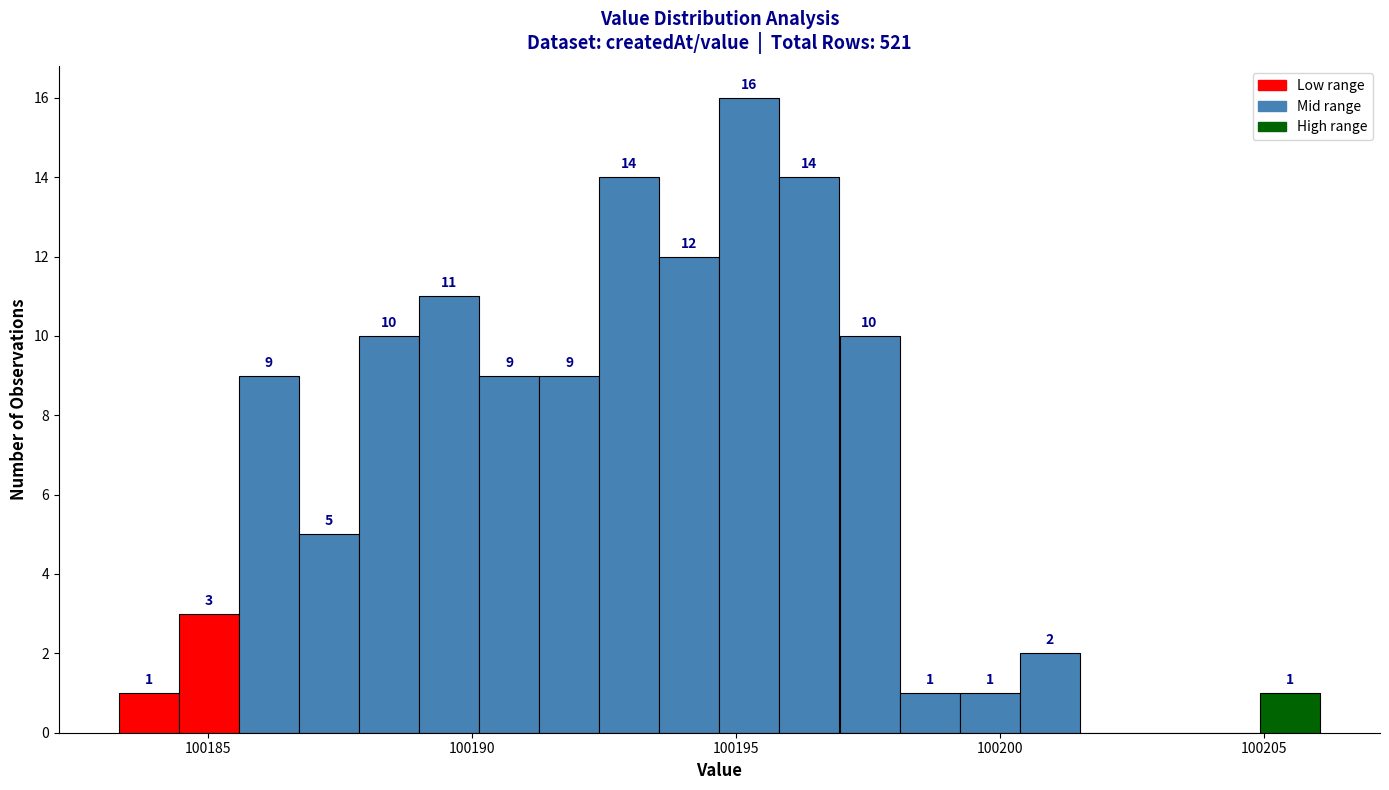

Around what value on the x-axis is the tallest bar? Give the approximate position of its centre, as read against the axis.

100195.5